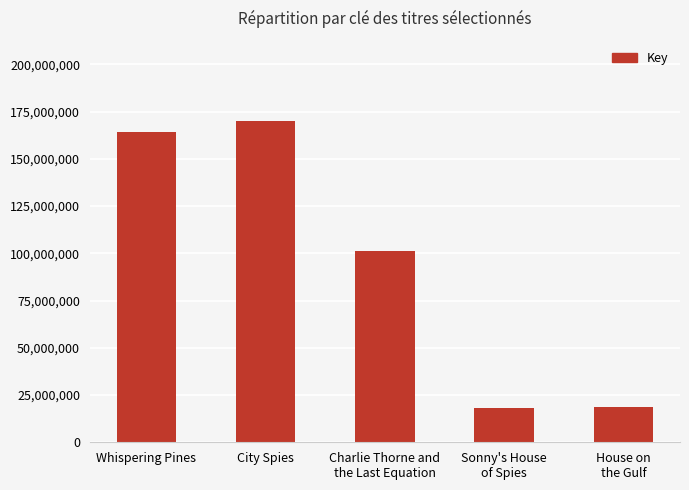

What is the change in value from City Spies to Charlie Thorne and
the Last Equation?

-68946841